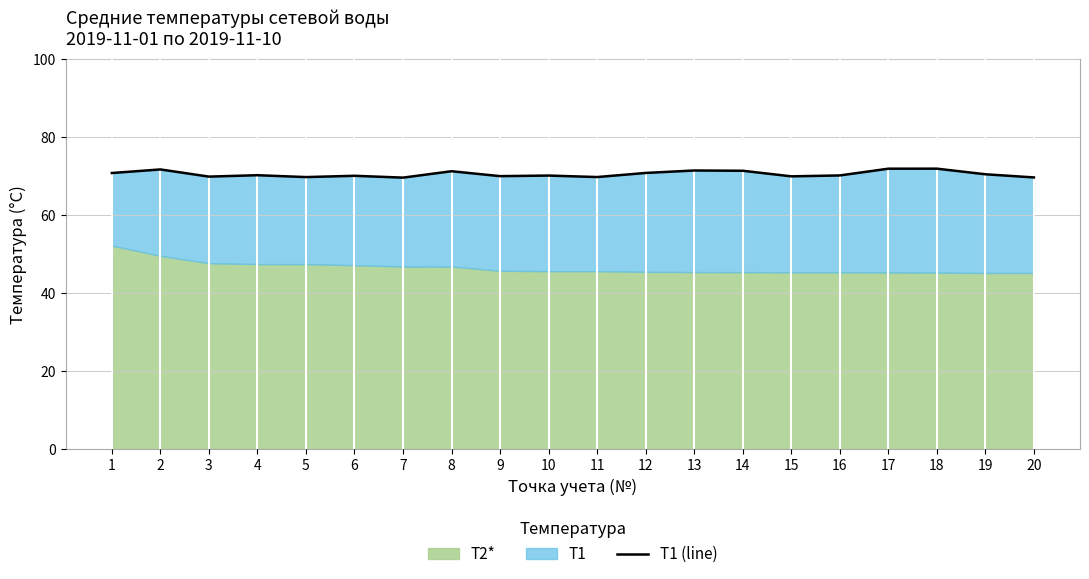

Which label corresponds to the smallest value in the chart?

7